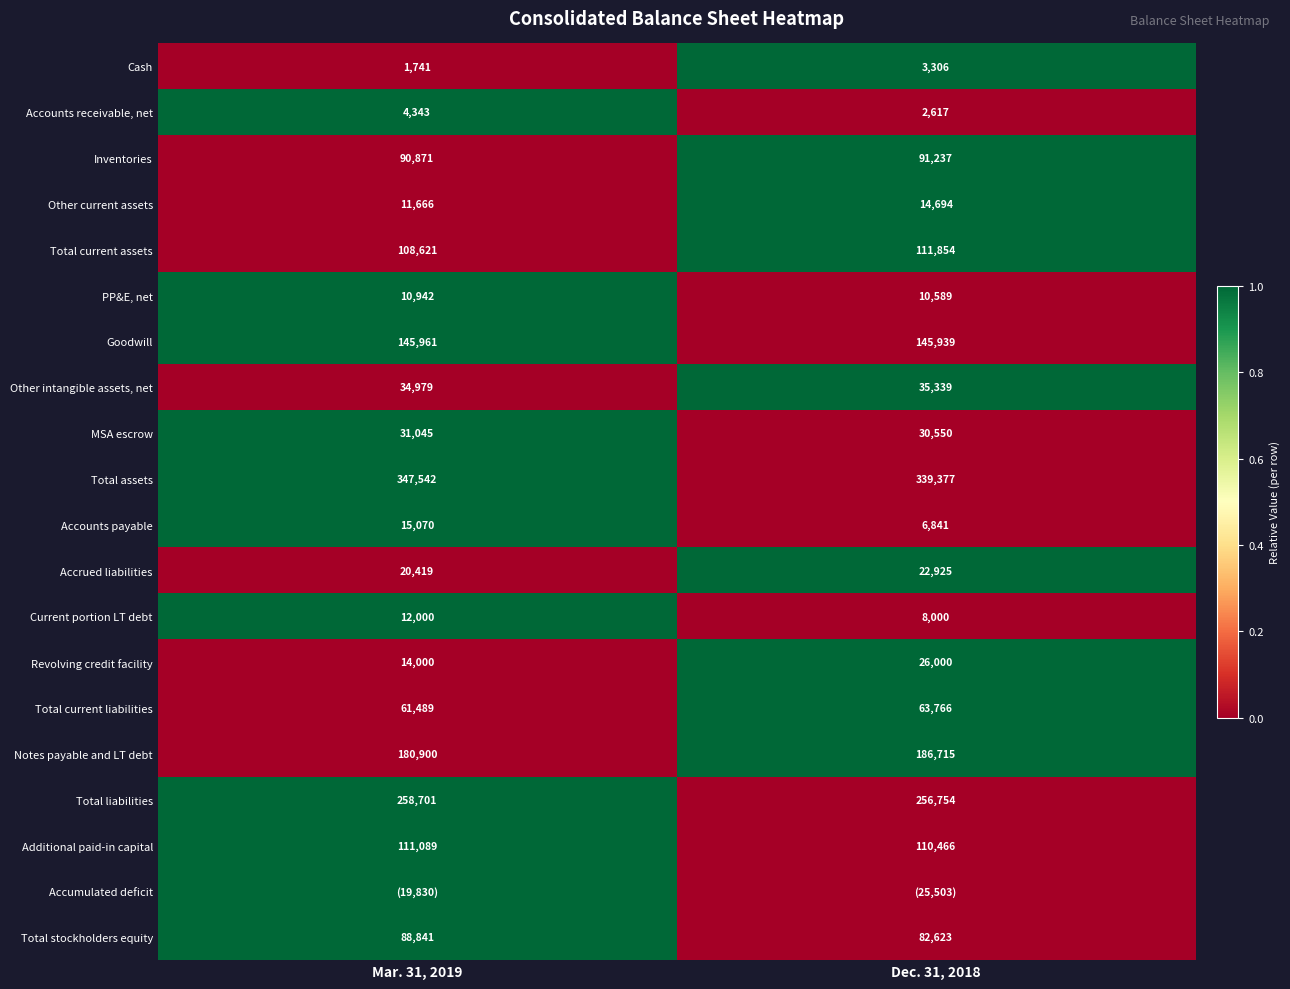

At which label does Total assets reach its minimum?

Dec. 31, 2018